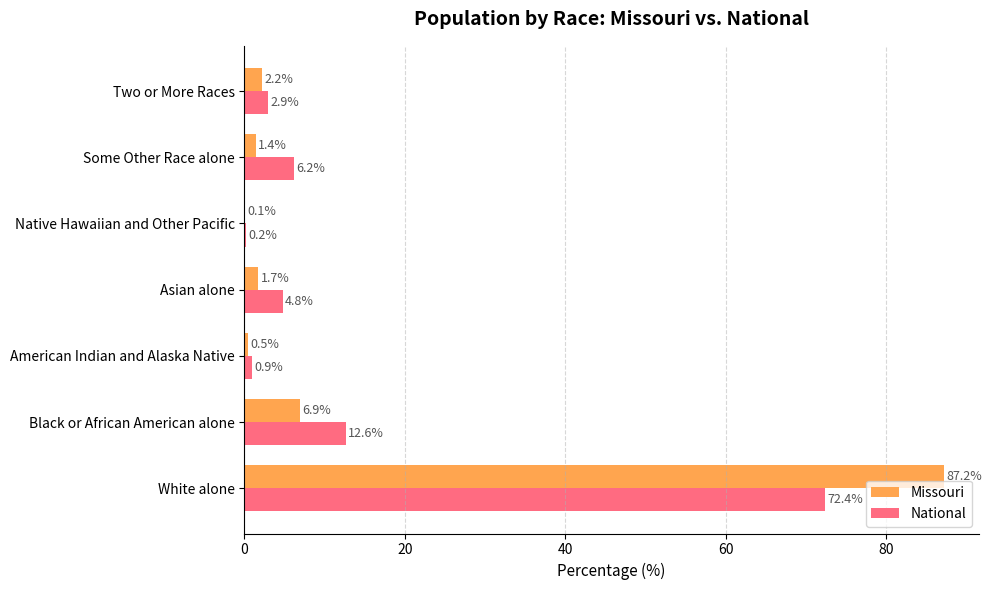

What are all the series names shown in the legend?

Missouri, National